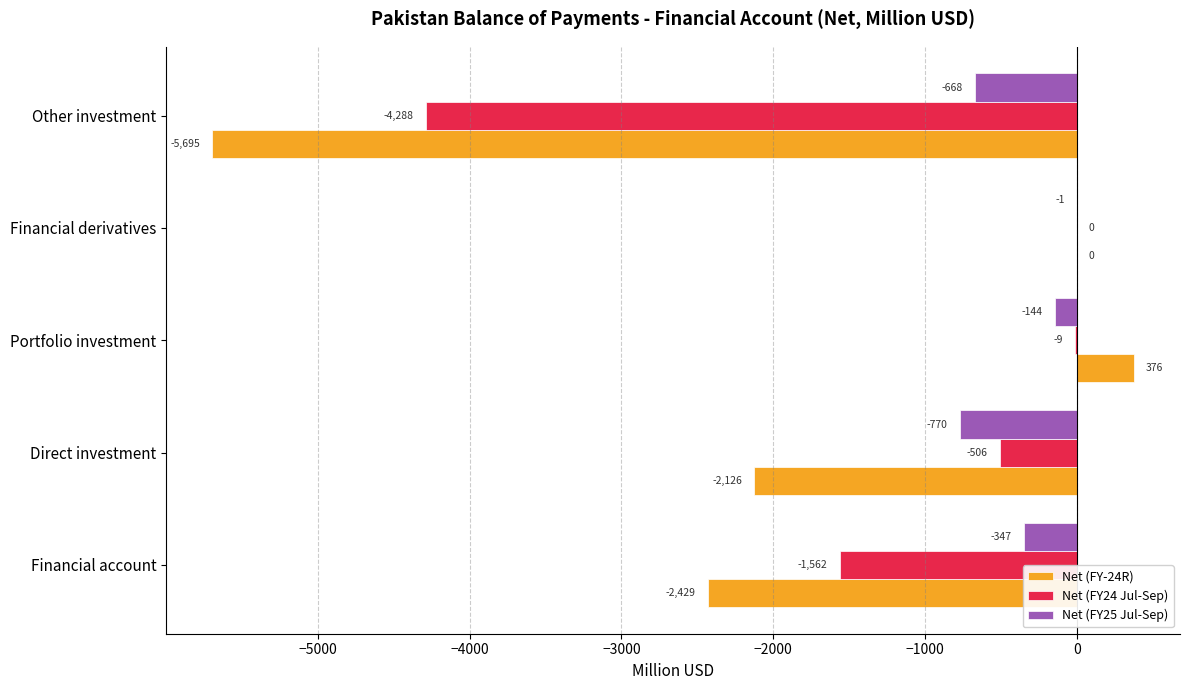

What is the sum of the Net (FY24 Jul-Sep) values at Financial account and Direct investment?

-2068